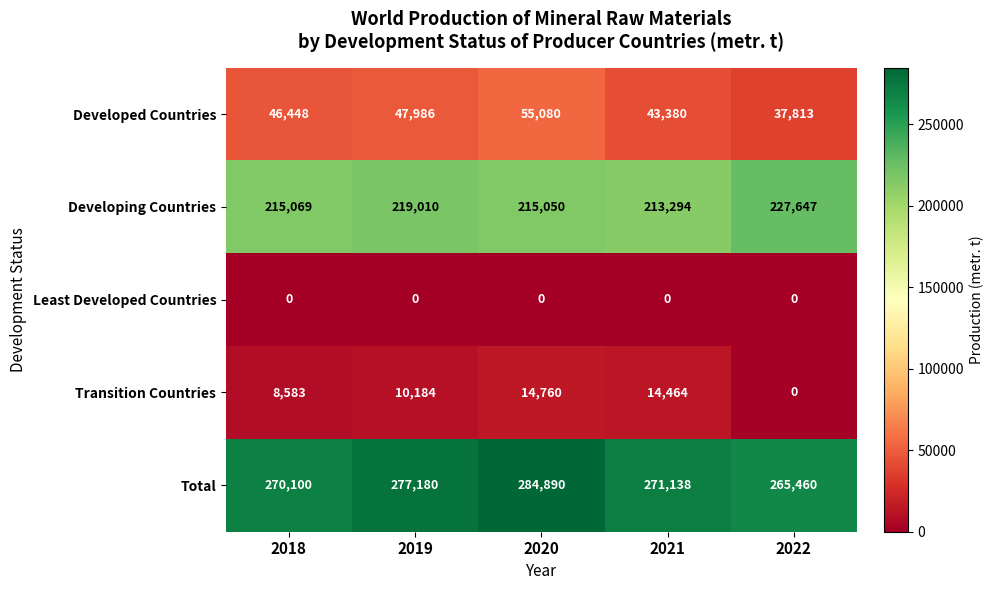

Reading left to right, transcribe all the data shown in this chart.

Developed Countries: 46448	47986	55080	43380	37813
Developing Countries: 215069	219010	215050	213294	227647
Least Developed Countries: 0	0	0	0	0
Transition Countries: 8583	10184	14760	14464	0
Total: 270100	277180	284890	271138	265460